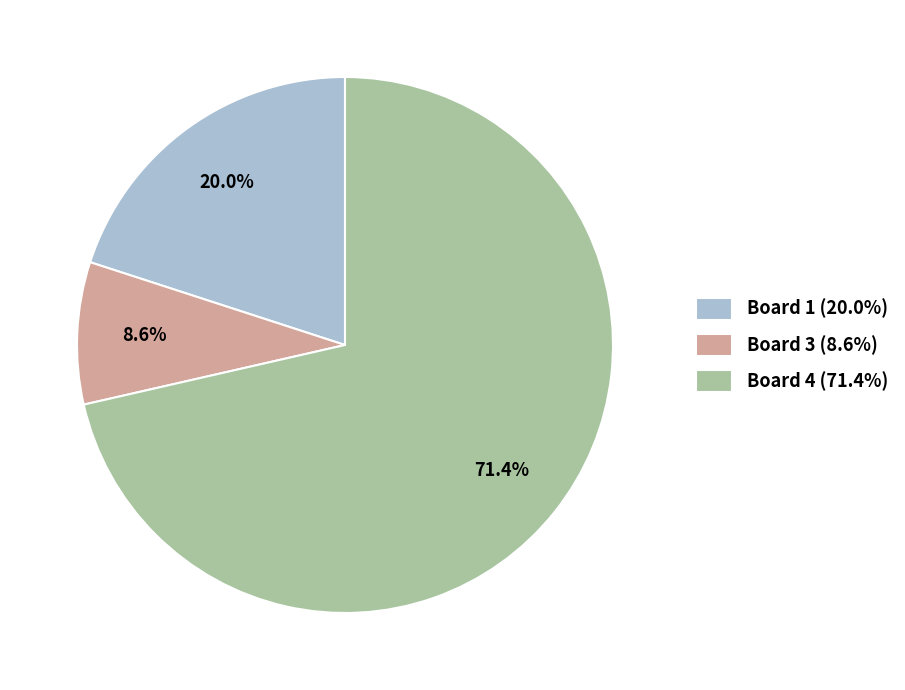

What portion of the pie excludes Board 1 (20.0%)?

80.0%